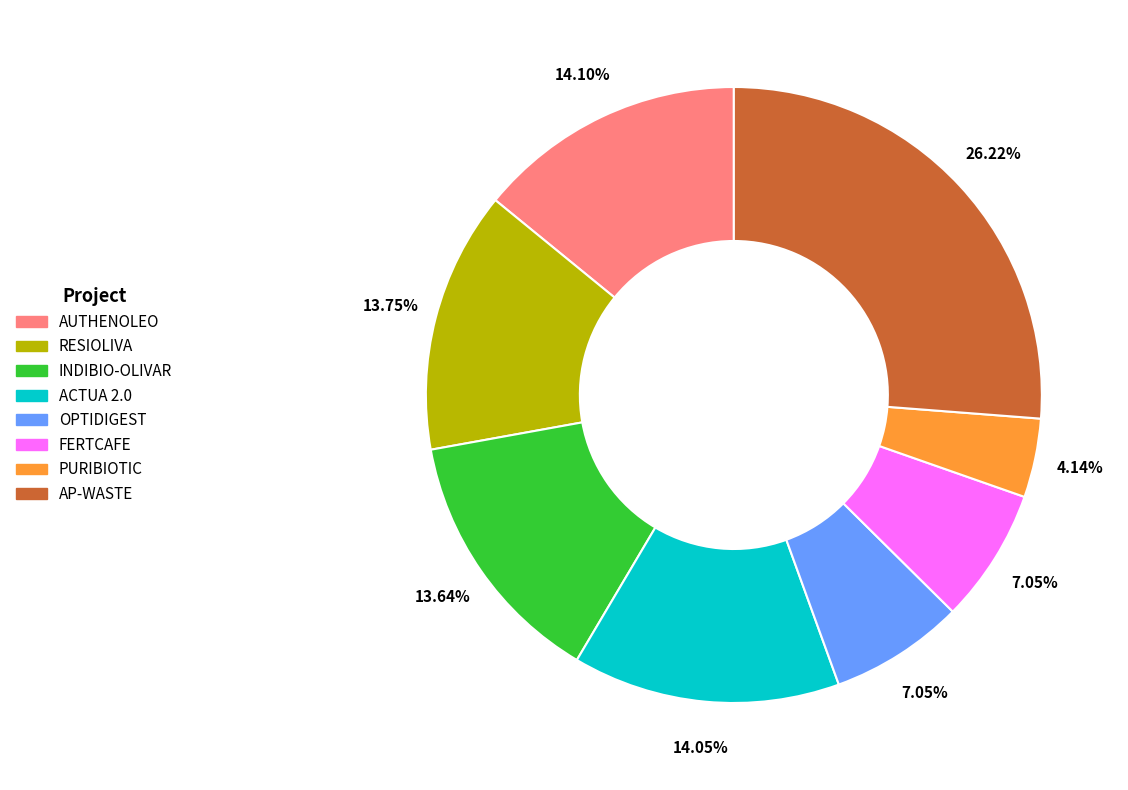

Which category has the biggest portion of the pie?

AP-WASTE